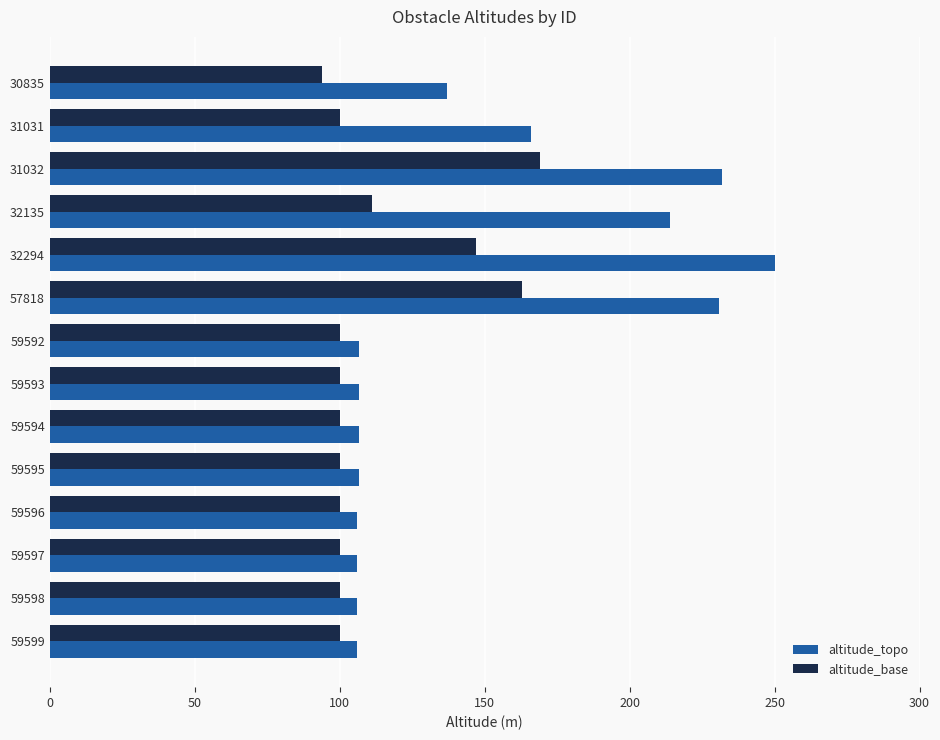

True or false: altitude_topo has a value of 38.4 at 59594.

False